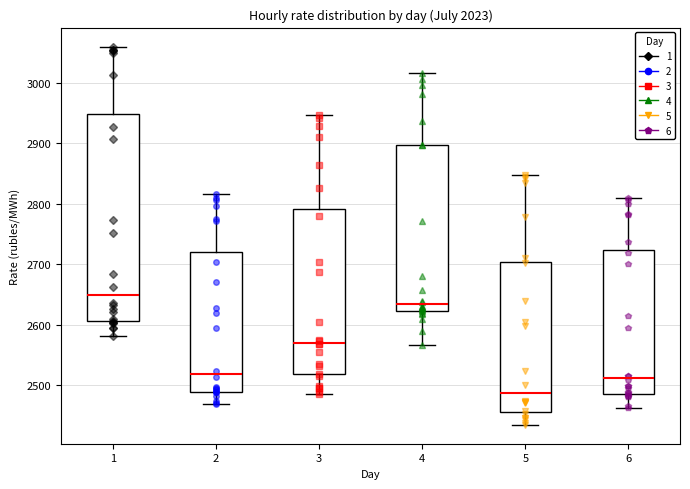

Where is the lower edge of the box at x = 3 on the y-axis? The values are not printed on the chart, so give them approximately, as read against the axis.

2520